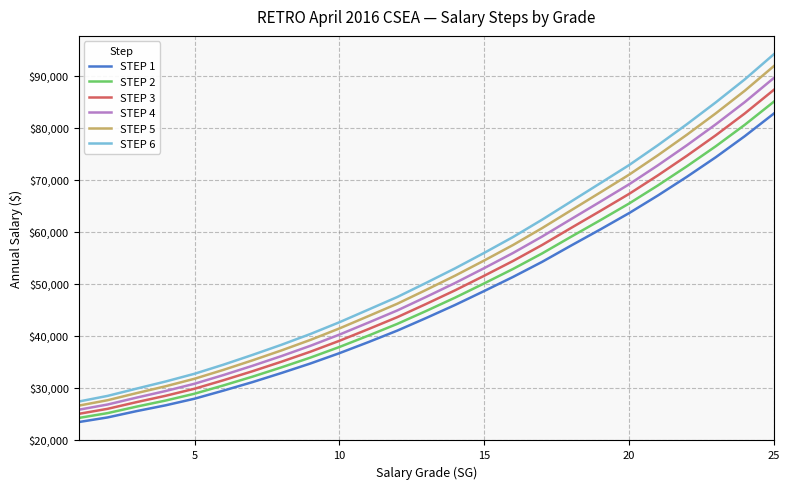

What is the highest value of the STEP 4 series?

89545